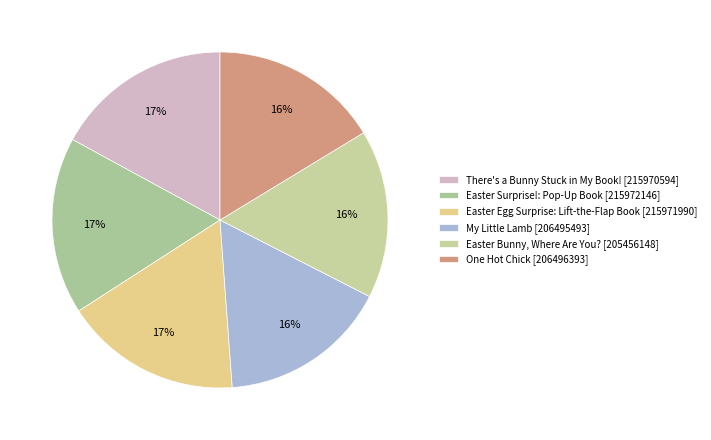

Do One Hot Chick and Easter Surprise!: Pop-Up Book together represent more than half of the pie?

No